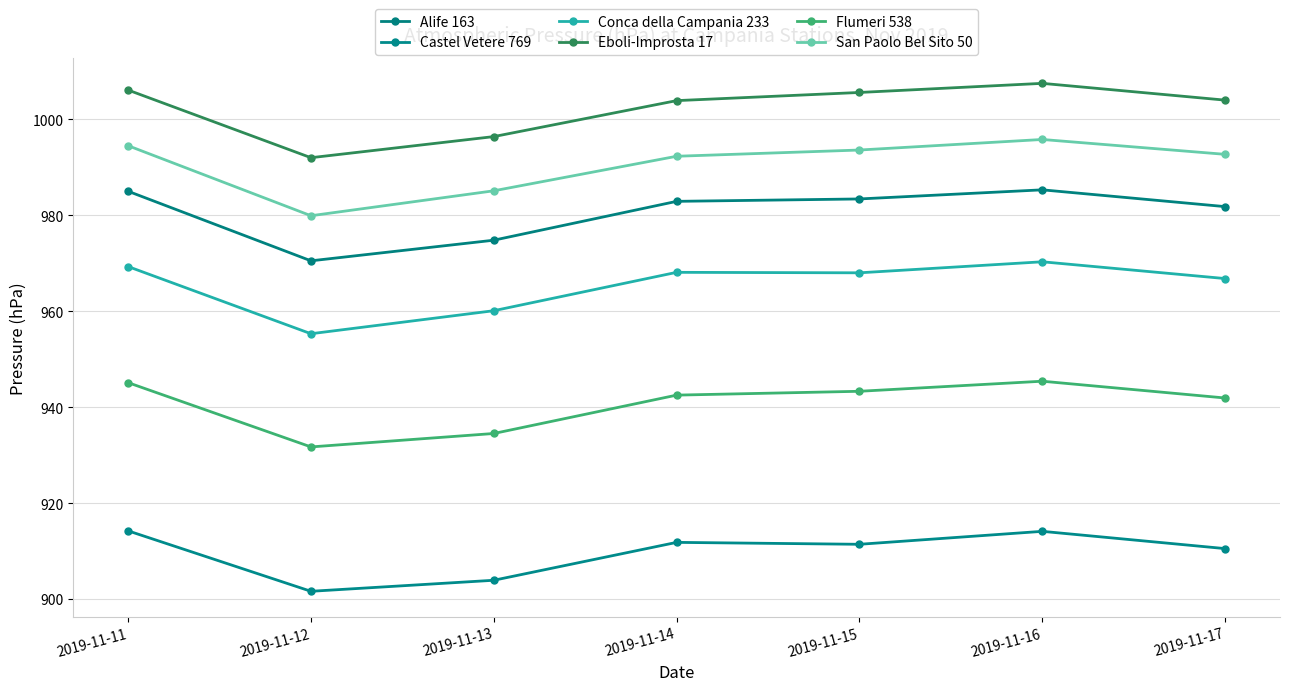

How many lines are shown in the chart?

6